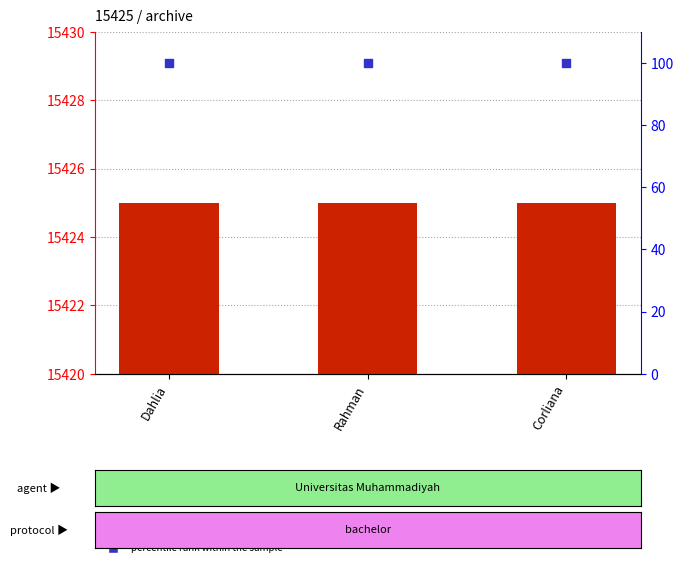

Which series has the largest total across all categories?

count